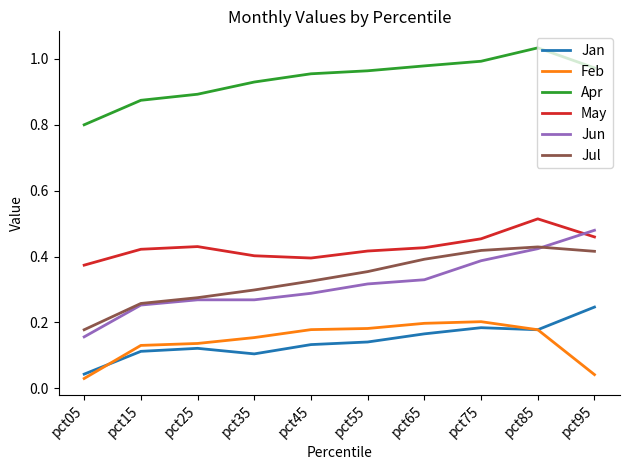

At which category does the chart reach its minimum across all series?

pct05